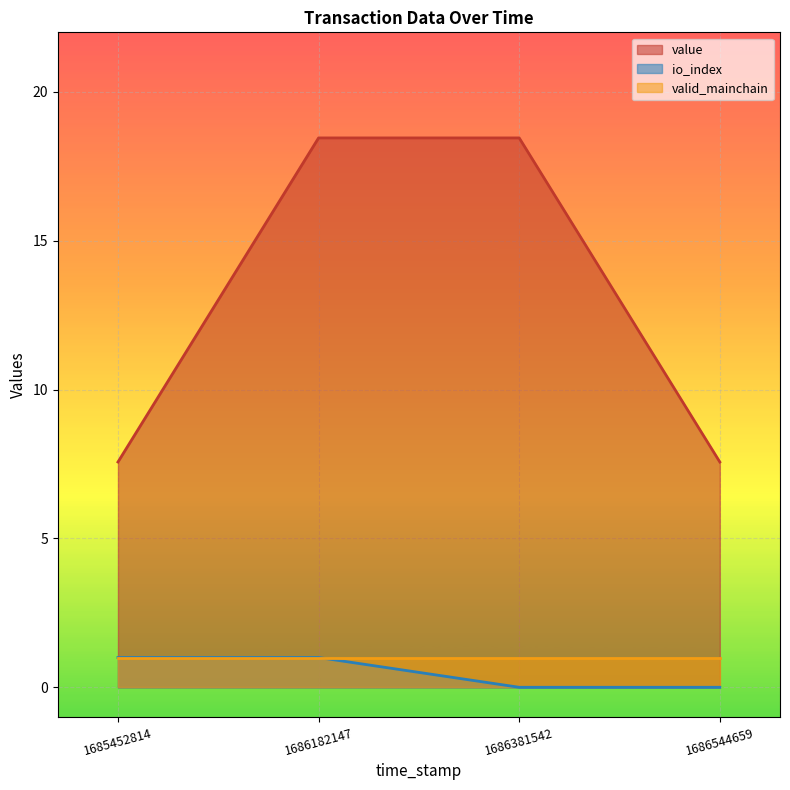

True or false: io_index and value intersect in this chart.

False